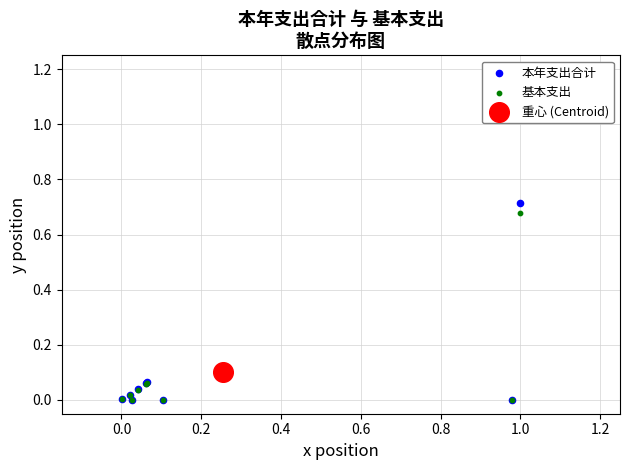

Which series reaches the maximum Y coordinate?

本年支出合计